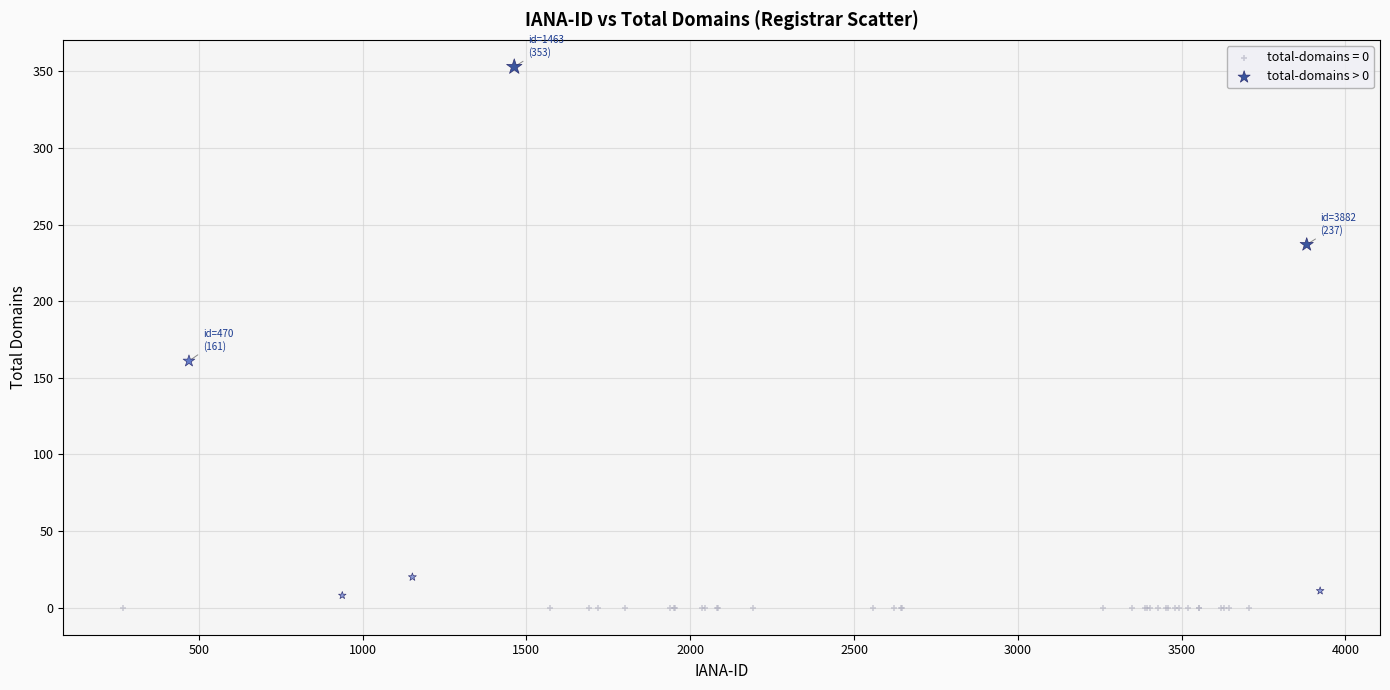

Which series contains the highest Y value?

total-domains > 0